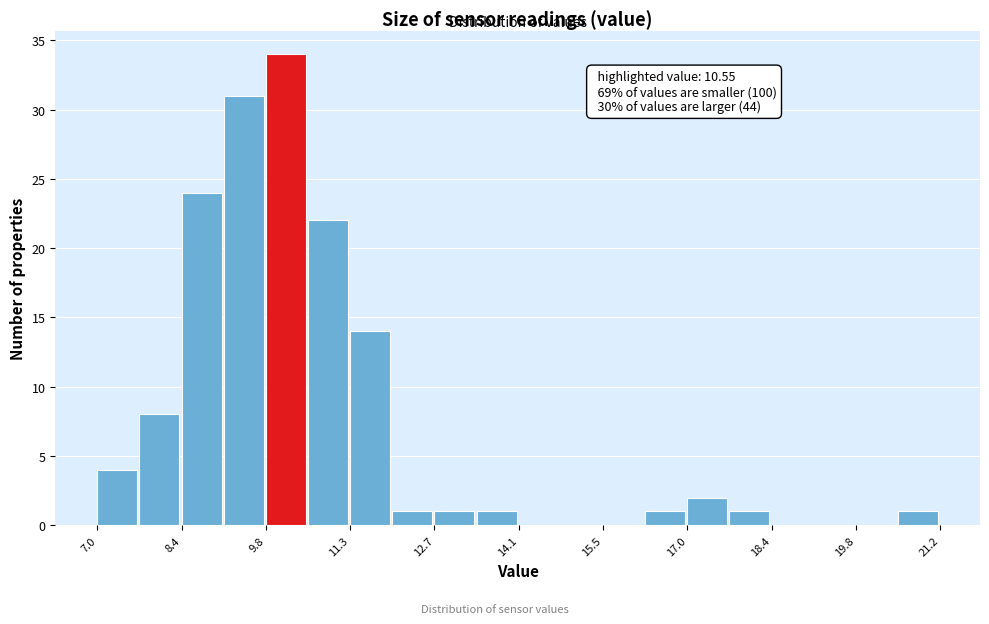

Around what value on the x-axis is the tallest bar? Give the approximate position of its centre, as read against the axis.

10.2